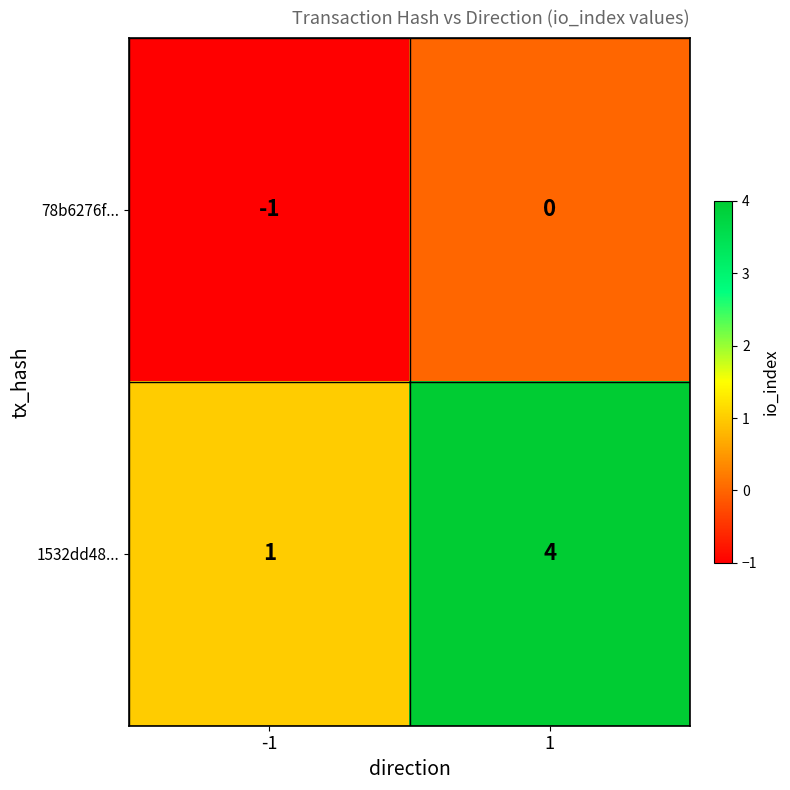

How many distinct data groups are displayed?

2